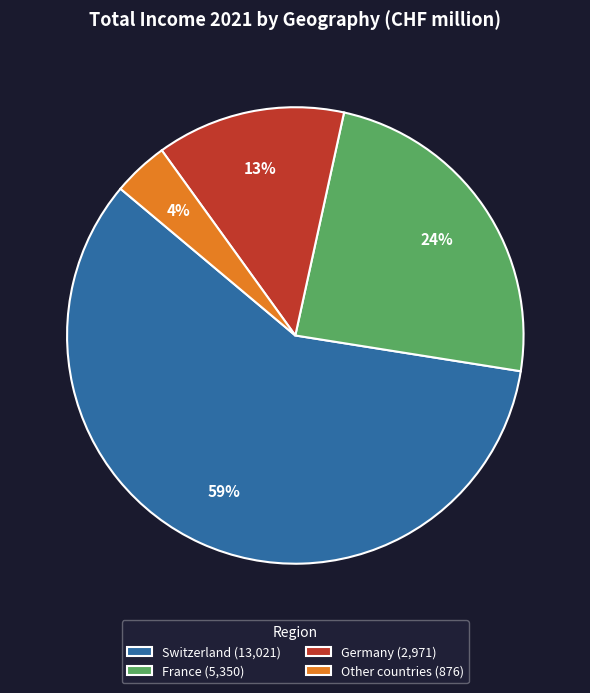

To the nearest percent, what percentage of the pie is France?

24%